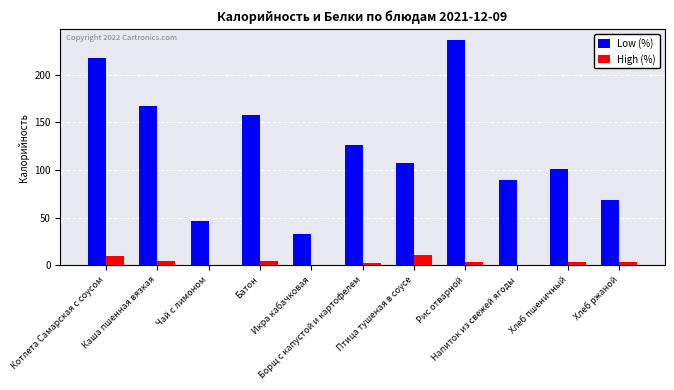

Which series has the largest total across all categories?

Low (%)